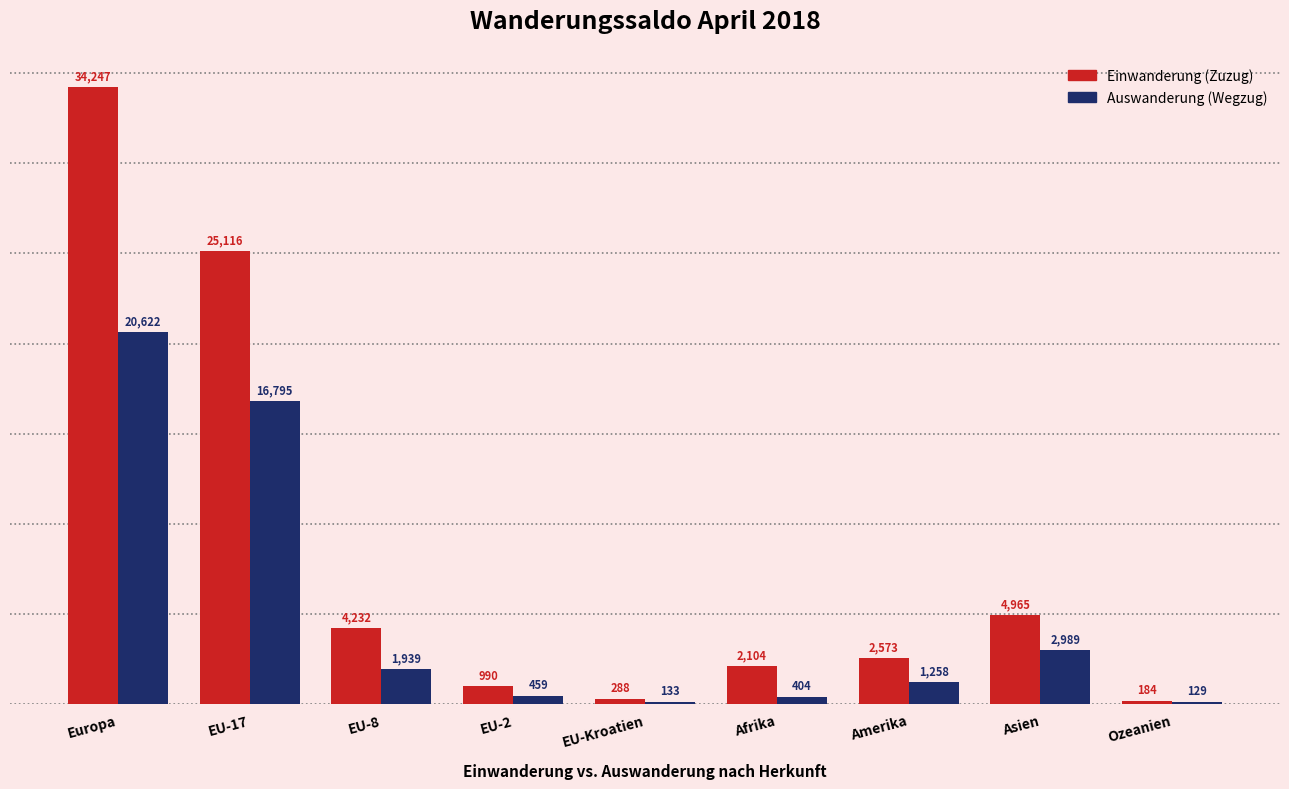

Is the value of Einwanderung (Zuzug) at Asien greater than the value of Auswanderung (Wegzug) at EU-Kroatien?

Yes